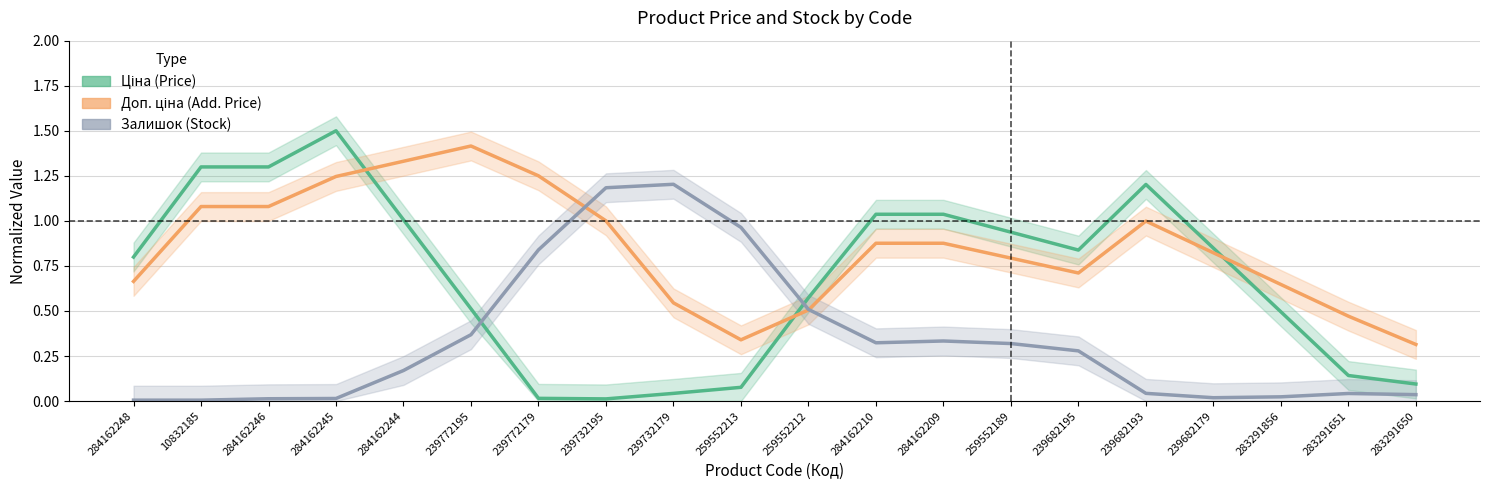

At how many categories does at least one series exceed 0?

20